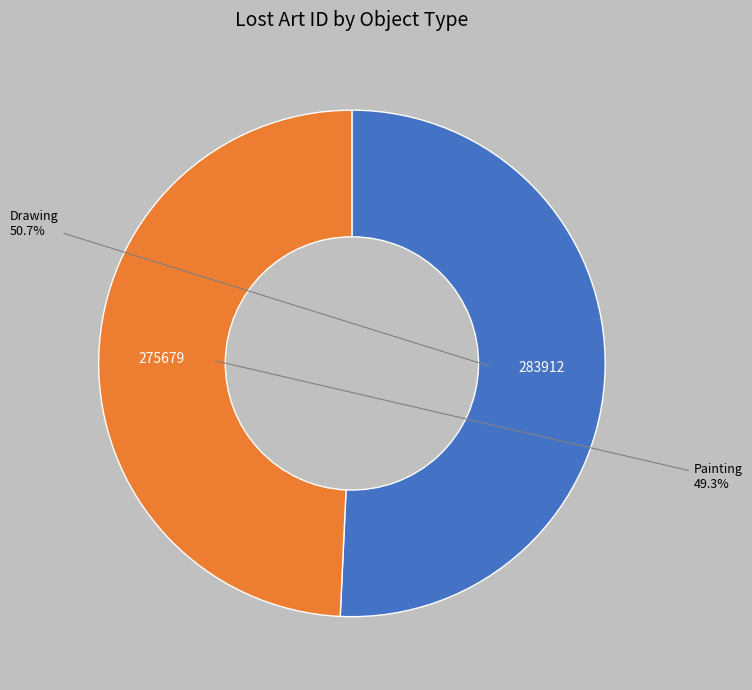

Is there any slice that represents more than half of the pie?

Yes